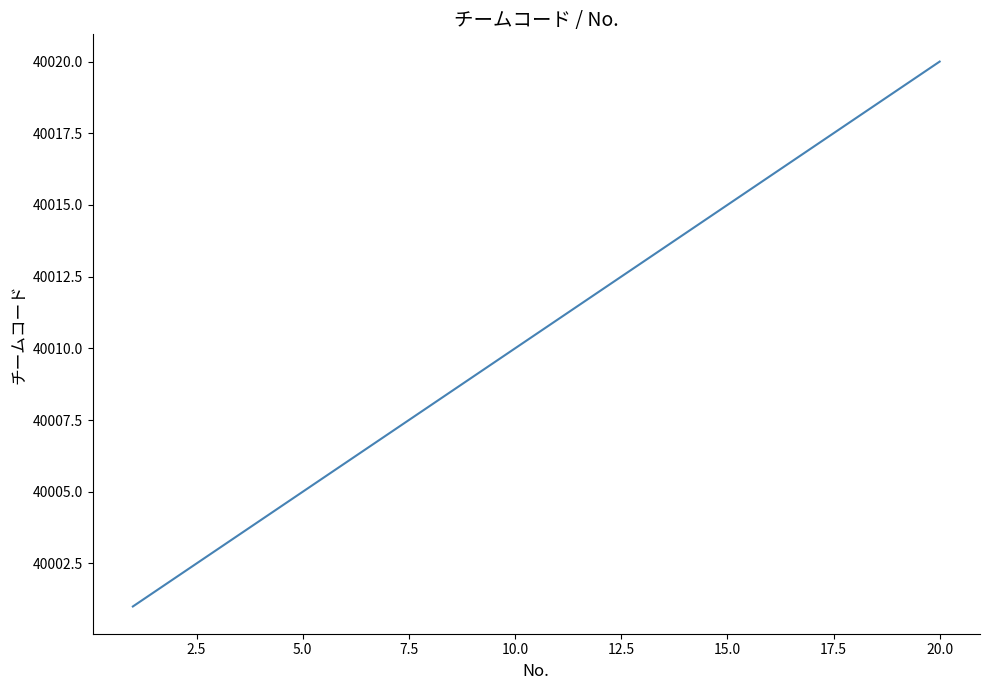

Is this an area chart (filled region under the line)?

No